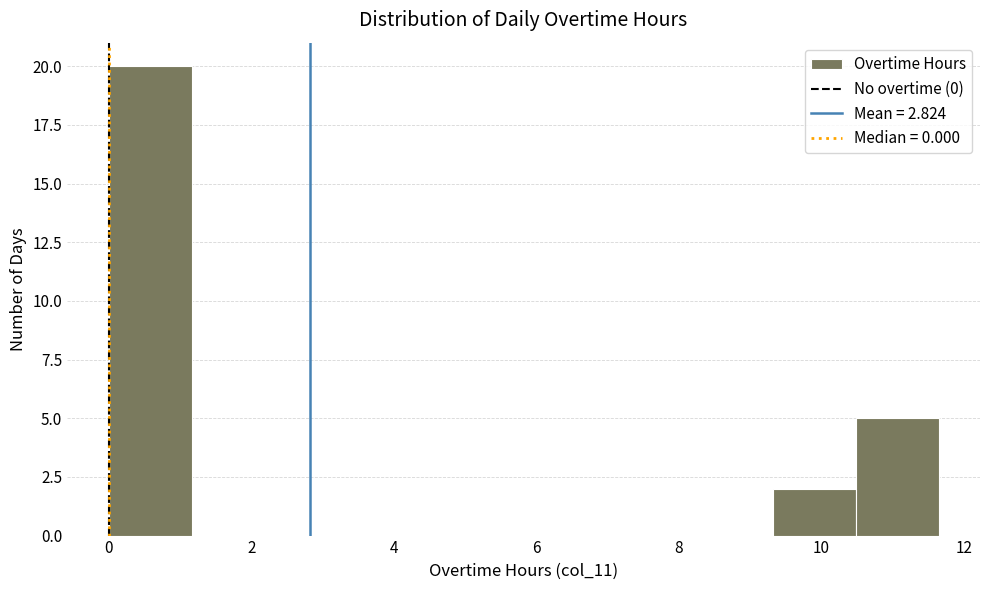

Reading left to right, transcribe this chart: for each bar, give the range it covers on the x-axis and its height. Neither the bar edges nor the heights are printed on the chart, so give them approximately, as read against the axes.

0.0 to 1.2: 20
1.2 to 2.4: 0
2.4 to 3.4: 0
3.4 to 4.6: 0
4.6 to 5.8: 0
5.8 to 7.0: 0
7.0 to 8.2: 0
8.2 to 9.4: 0
9.4 to 10.4: 2
10.4 to 11.6: 5